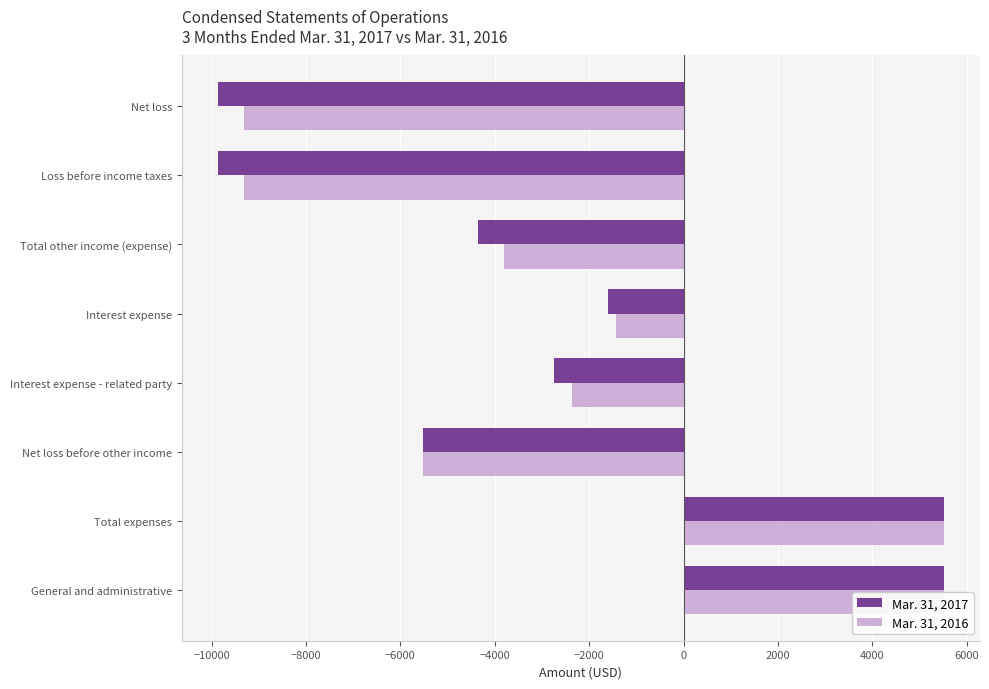

The value of Mar. 31, 2017 at Net loss before other income is -5515. True or false?

True